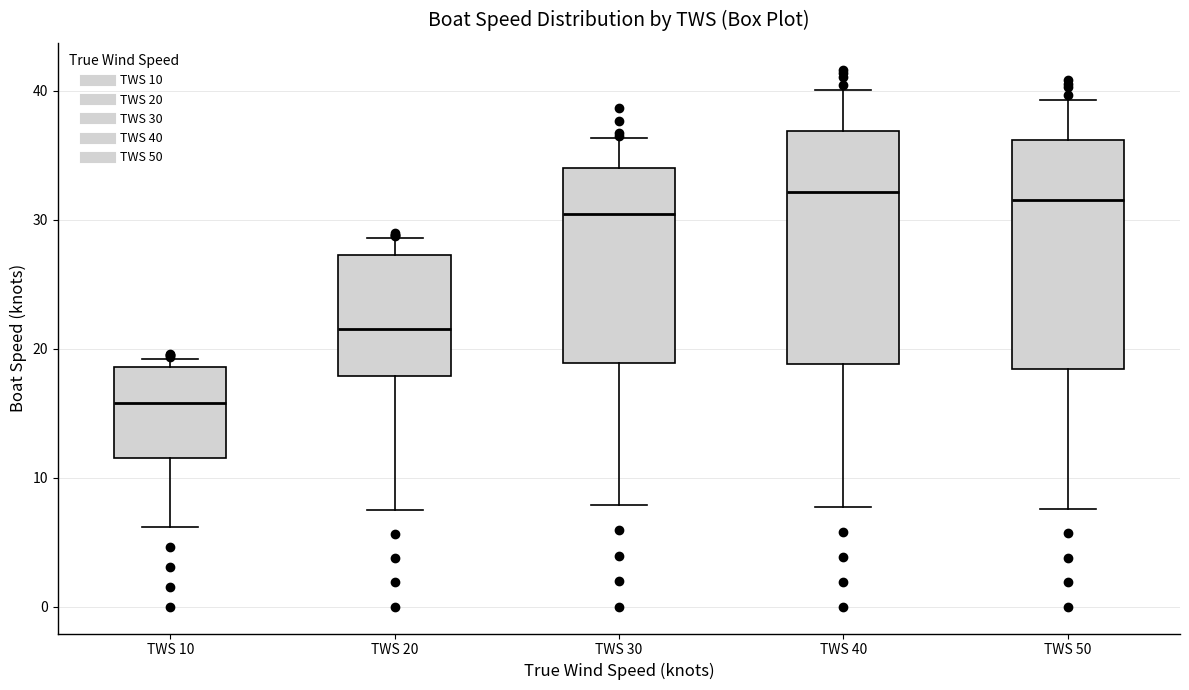

Reading left to right, read every box against the y-axis: the position of its median line, the range the box covers, and the ends of its whiskers. The values are not printed on the chart, so give them approximately, as read against the axis.

TWS 10: median 16, box 12 to 19, whiskers 6 to 19 (just above the box's upper edge)
TWS 20: median 22, box 18 to 27, whiskers 8 to 29
TWS 30: median 30, box 19 to 34, whiskers 8 to 36
TWS 40: median 32, box 19 to 37, whiskers 8 to 40
TWS 50: median 32, box 18 to 36, whiskers 8 to 39